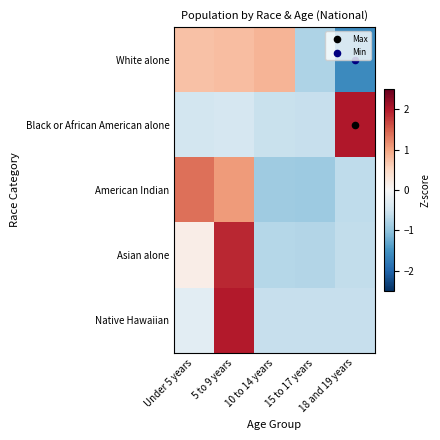

At which category is the sum across all series the highest?

5 to 9 years